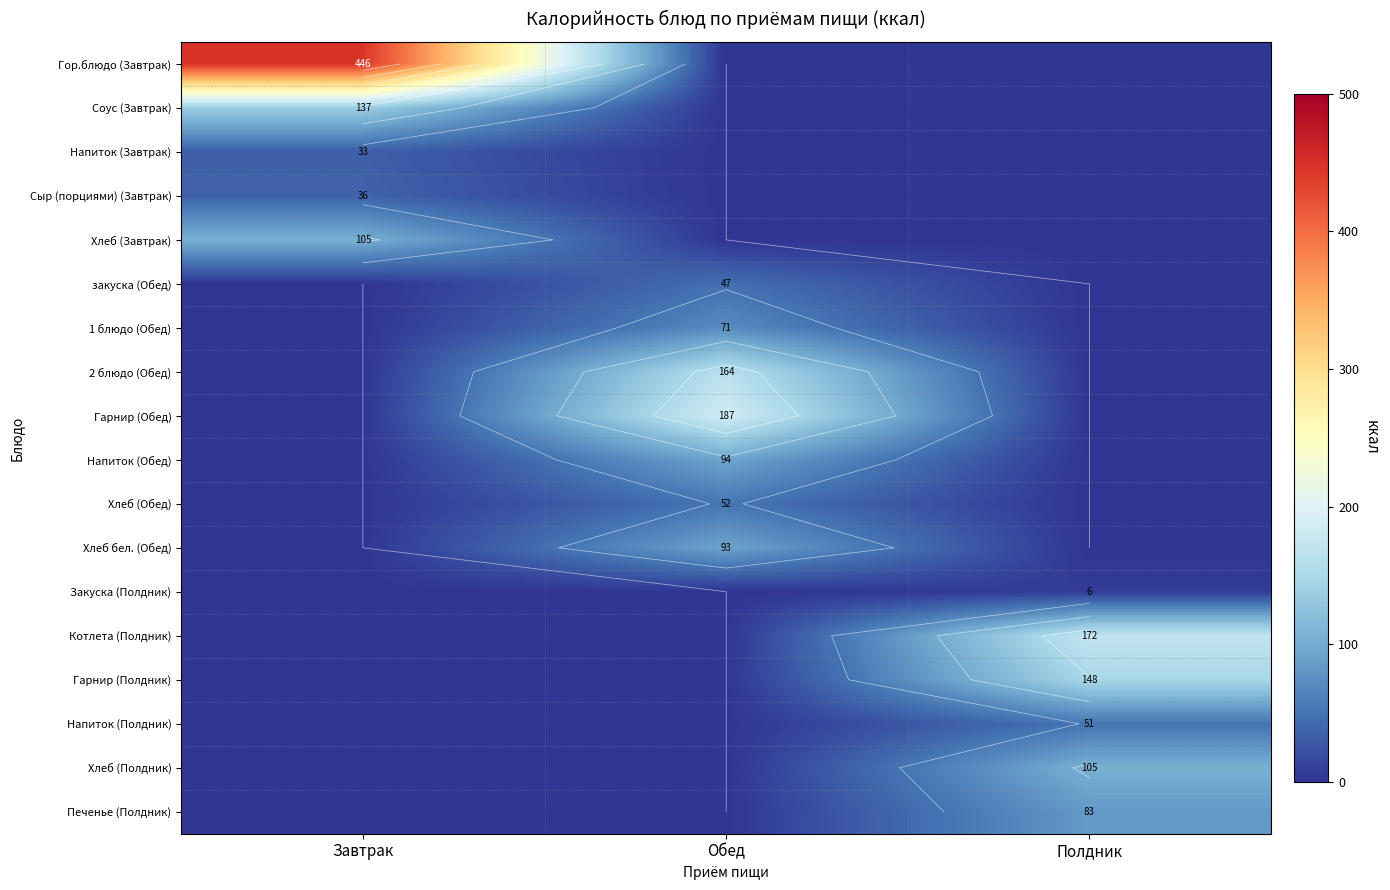

At how many categories does at least one series exceed 316?

1